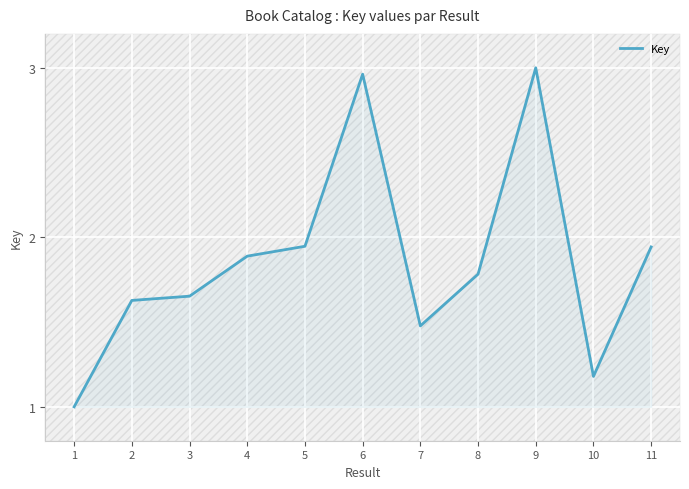

How many lines are shown in the chart?

1